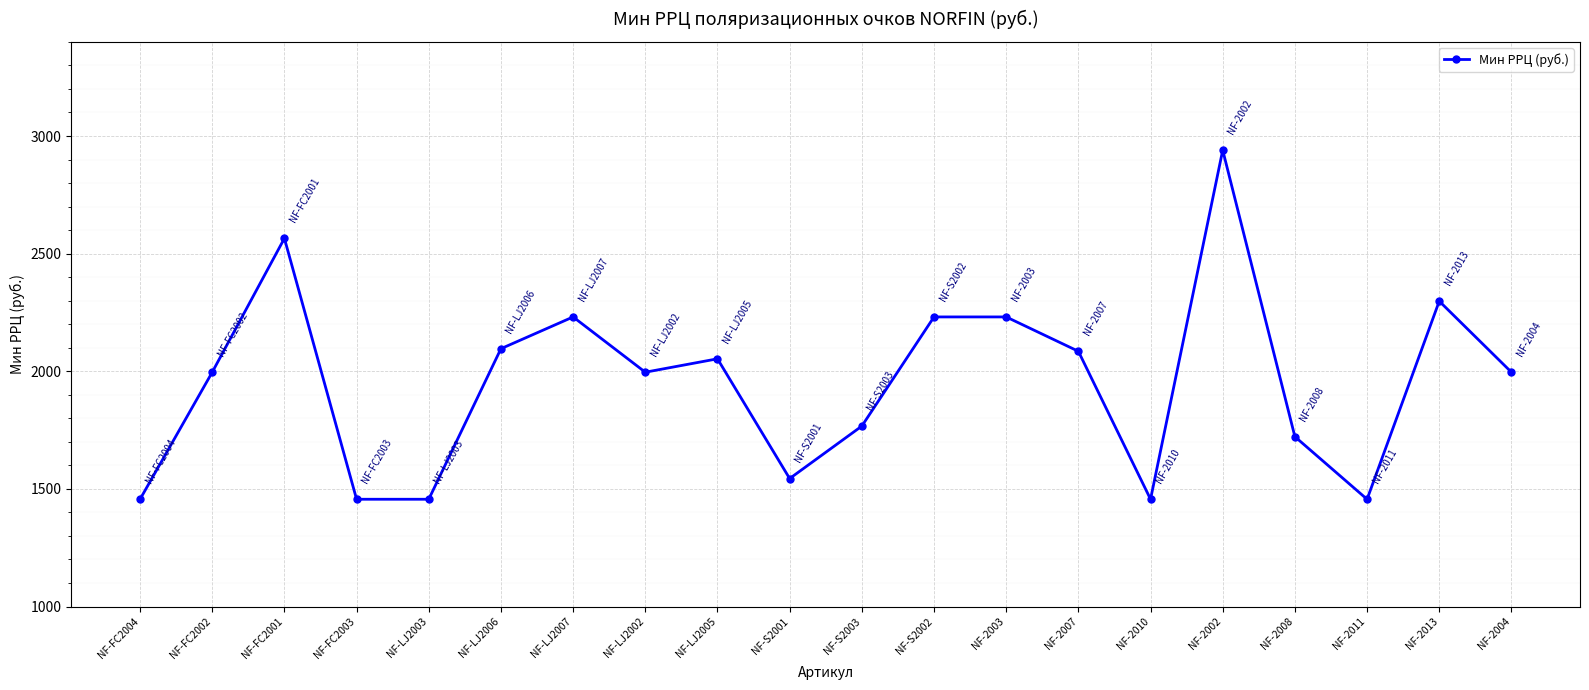

What is the sum of all values?

39031